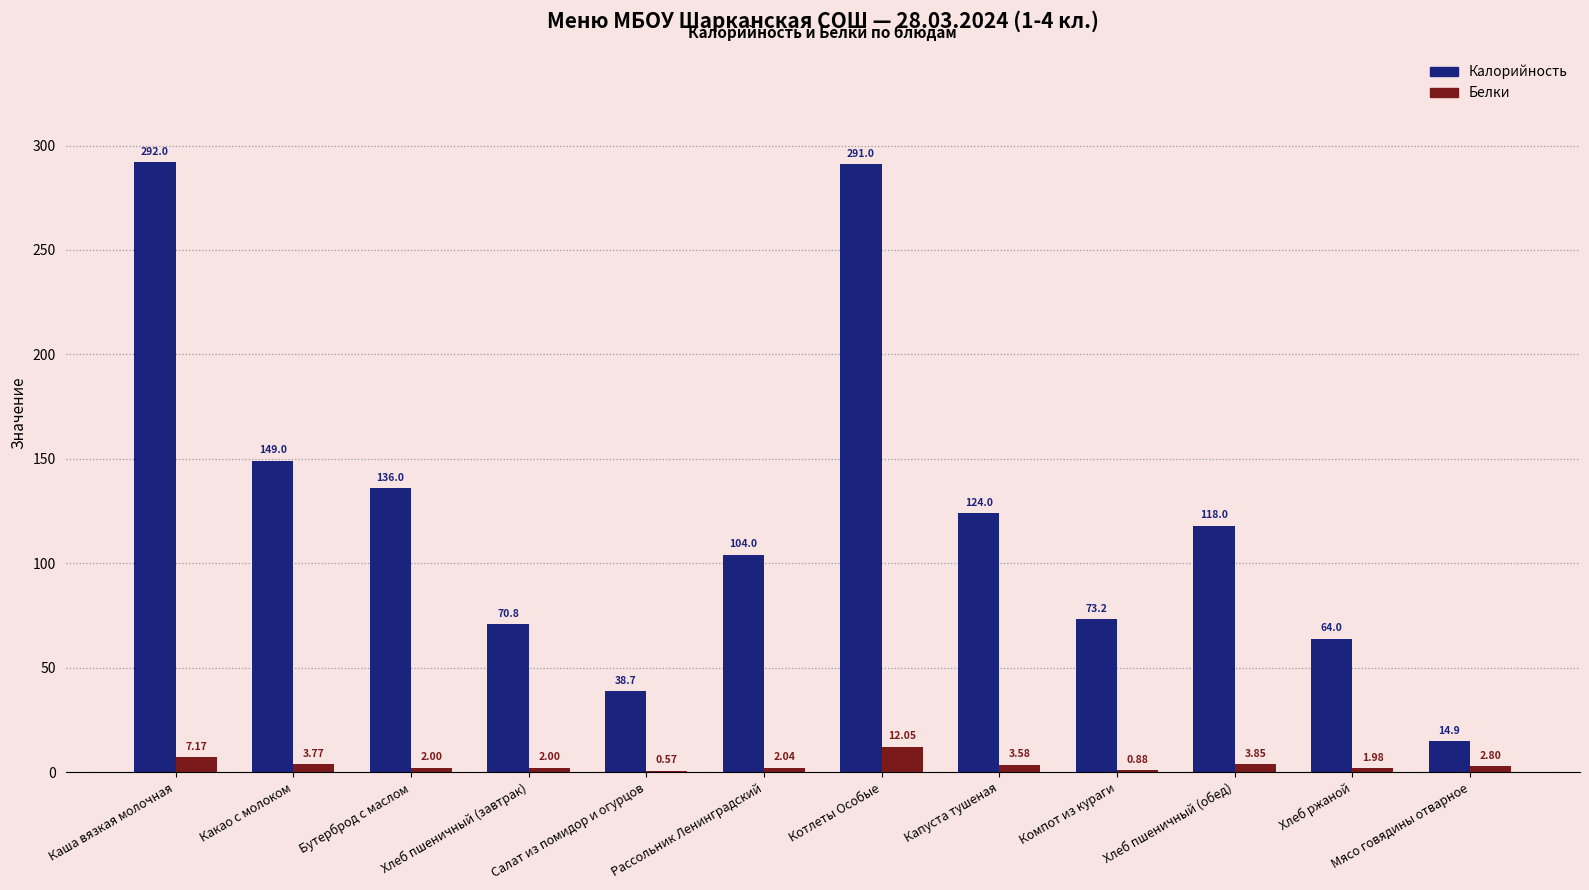

How many series are shown in this chart?

2